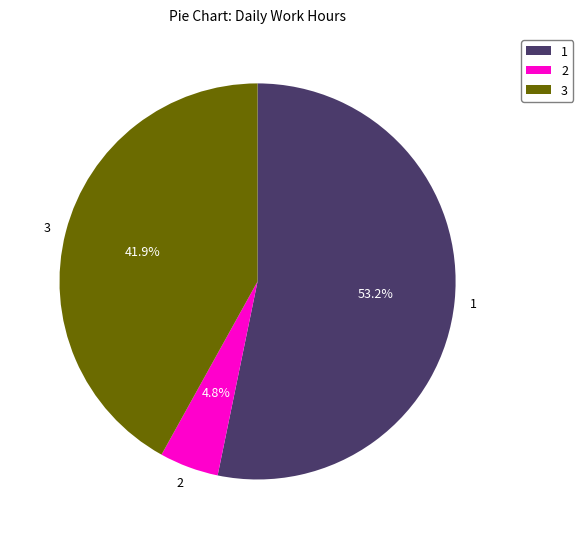

Rank the categories by value from highest to lowest.

1, 3, 2